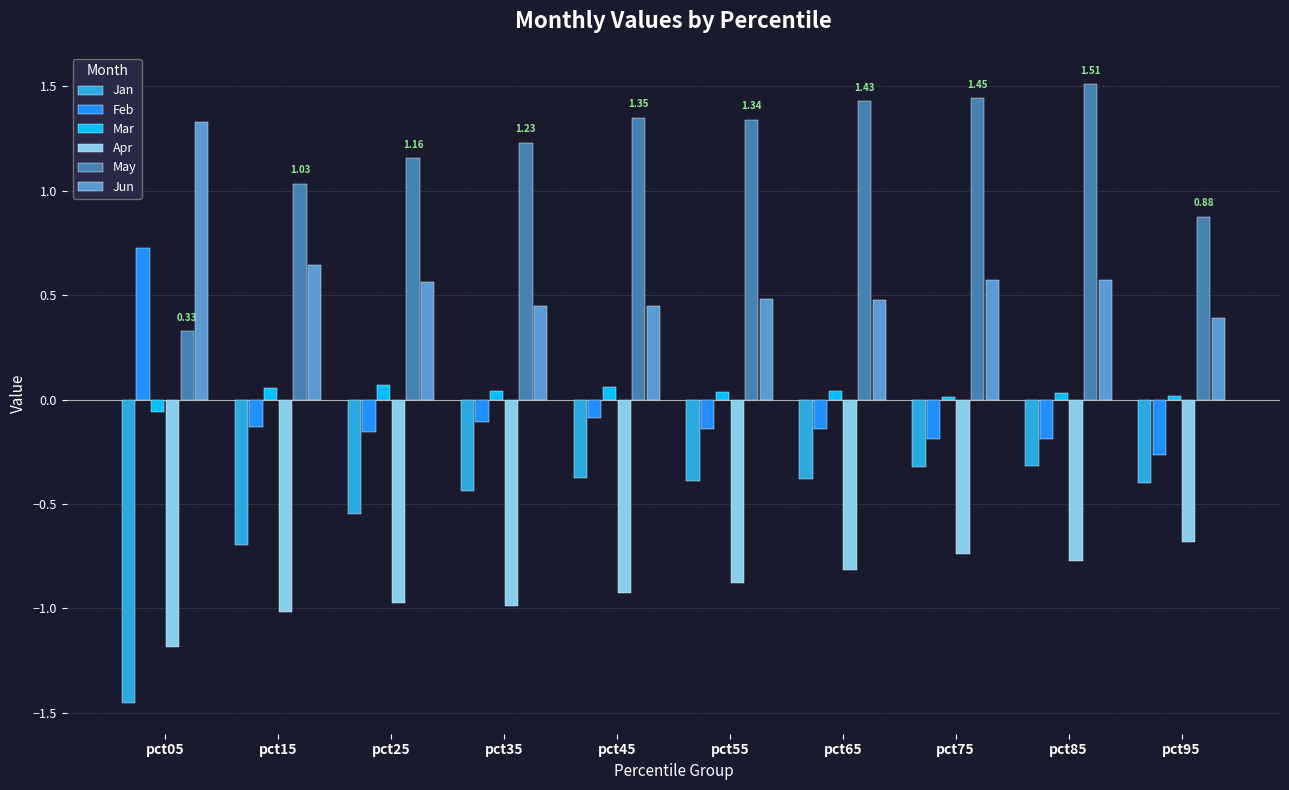

What is the sum of all Jun values?

5.9